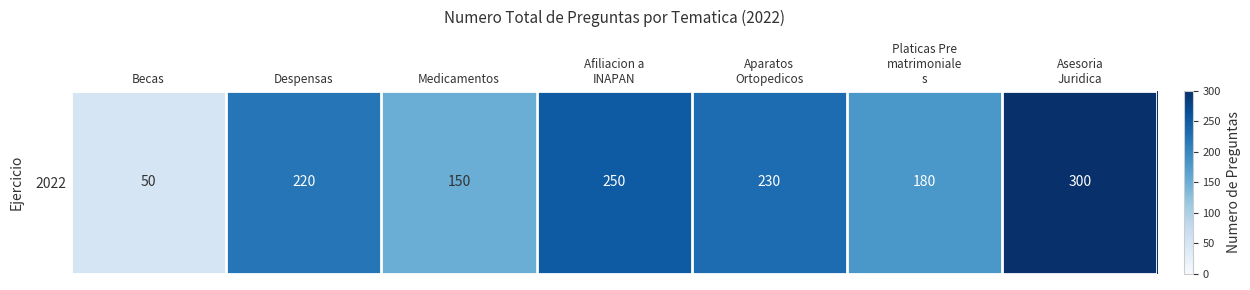

Reading left to right, transcribe all the data shown in this chart.

Becas=50	Despensas=220	Medicamentos=150	Afiliacion a
INAPAN=250	Aparatos
Ortopedicos=230	Platicas Pre
matrimoniale
s=180	Asesoria
Juridica=300